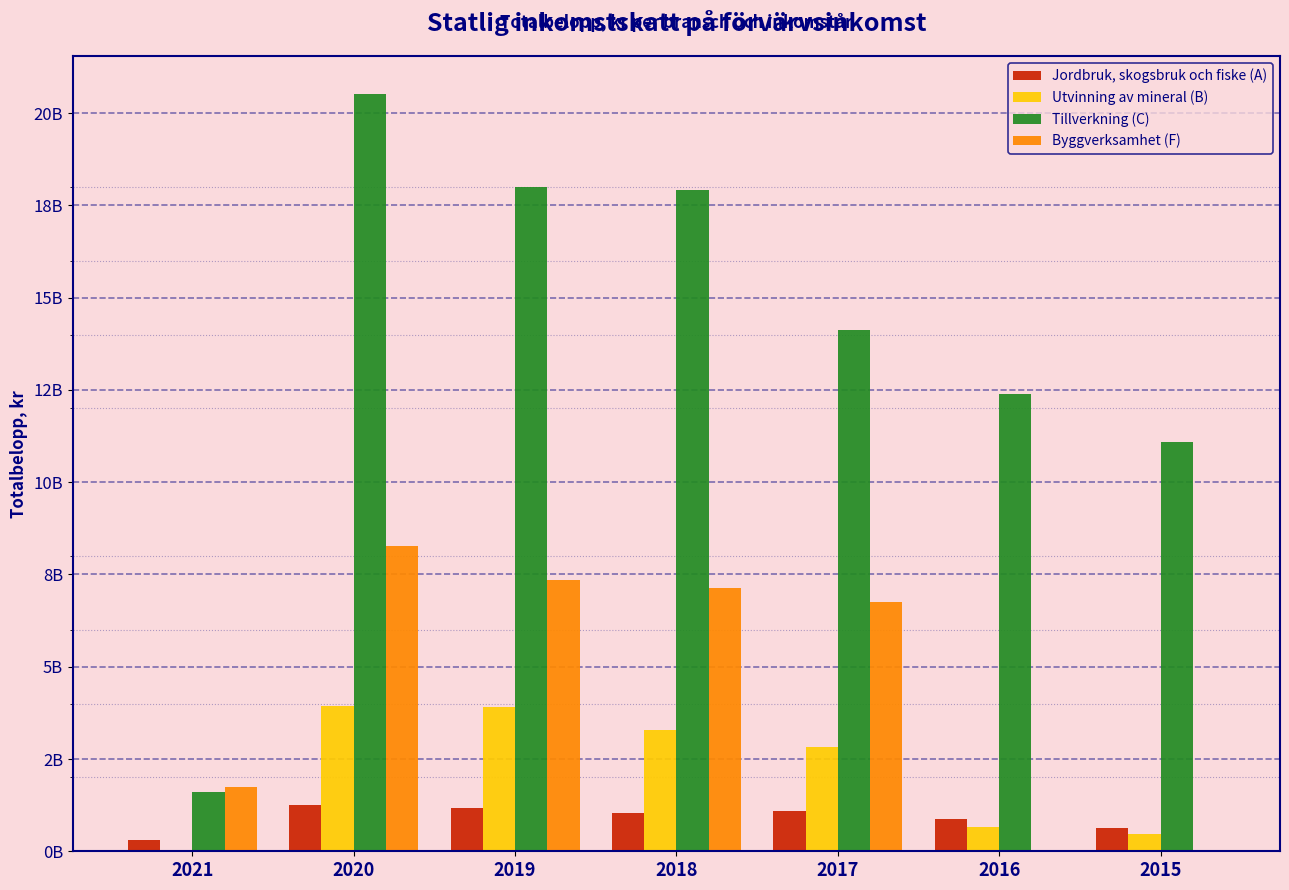

Reading right to left, list all the values displayed in this chart.

Jordbruk, skogsbruk och fiske (A): 2015=632558239	2016=867695884	2017=1092393902	2018=1028717536	2019=1179751385	2020=1240421871	2021=303123408
Utvinning av mineral (B): 2015=462068518	2016=665870113	2017=2836262342	2018=3274058904	2019=3915724742	2020=3928677017	2021=32155321
Tillverkning (C): 2015=11093848236	2016=12376669825	2017=14116624960	2018=17923556886	2019=17993827197	2020=20522804680	2021=1606222578
Byggverksamhet (F): 2015=0	2016=0	2017=6747111599	2018=7128770322	2019=7337877508	2020=8265651479	2021=1749861615